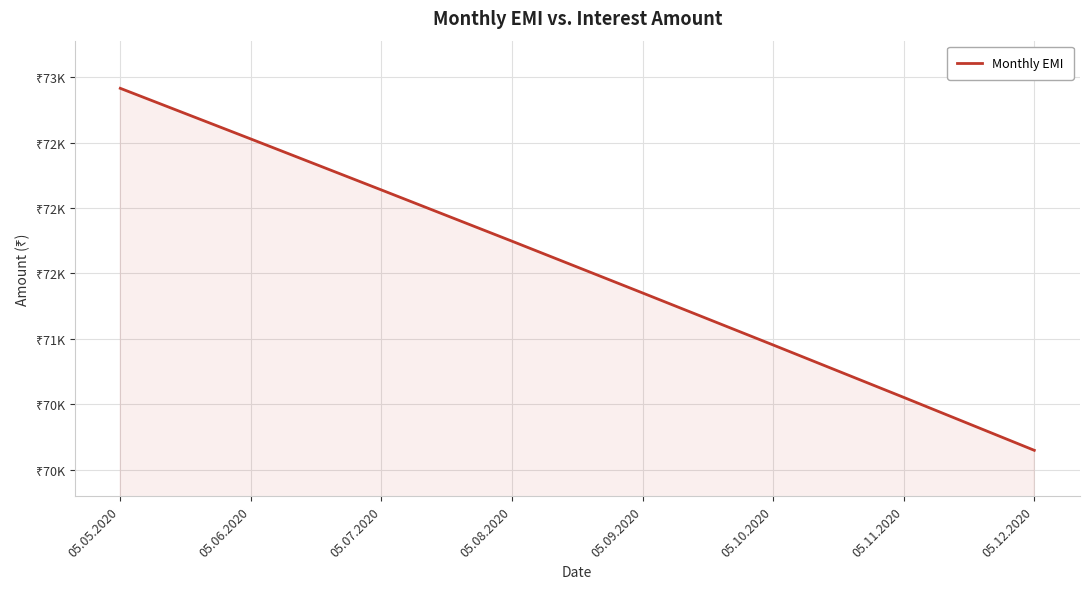

What is the difference between the maximum and minimum values?

2769.7